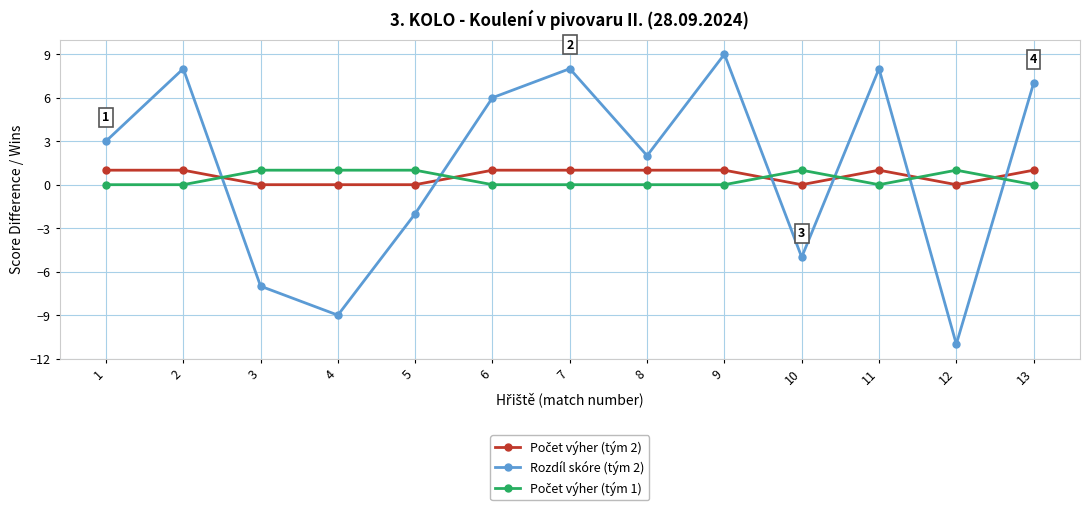

Which label corresponds to the largest value in the chart?

9